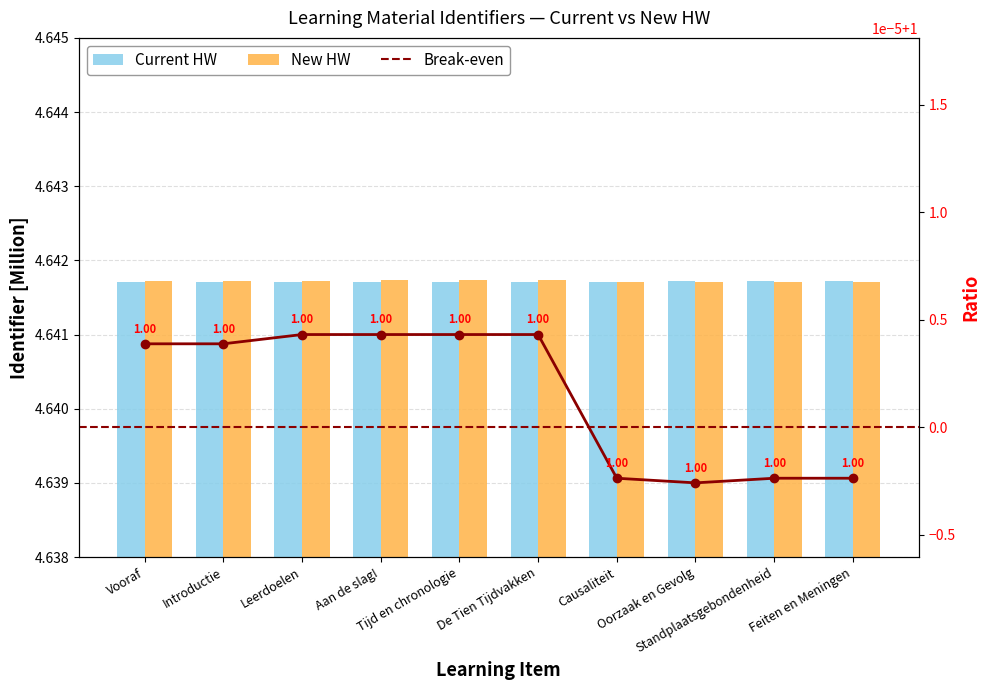

What is the total value across all series at Aan de slag!?

9.3